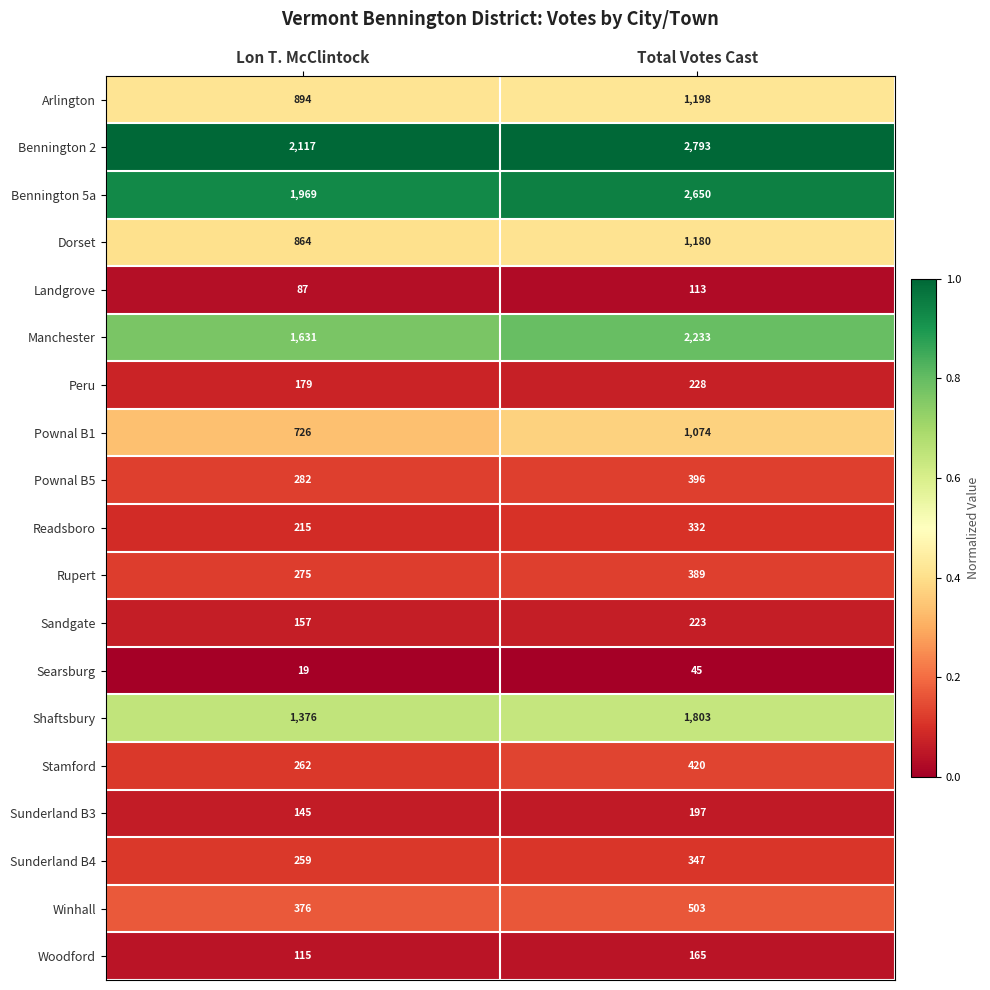

What is the approximate value of Searsburg at Lon T. McClintock?

19